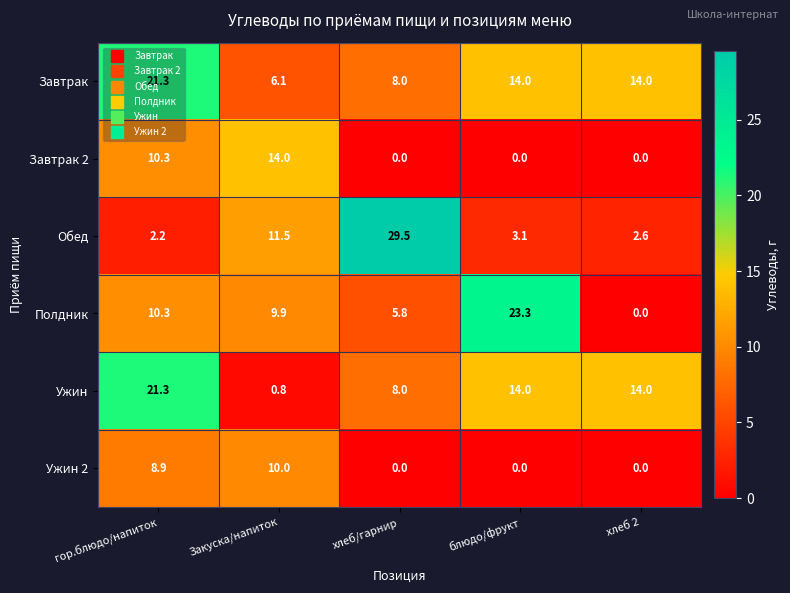

Rank the categories by Полдник value from highest to lowest.

блюдо/фрукт, гор.блюдо/напиток, Закуска/напиток, хлеб/гарнир, хлеб 2